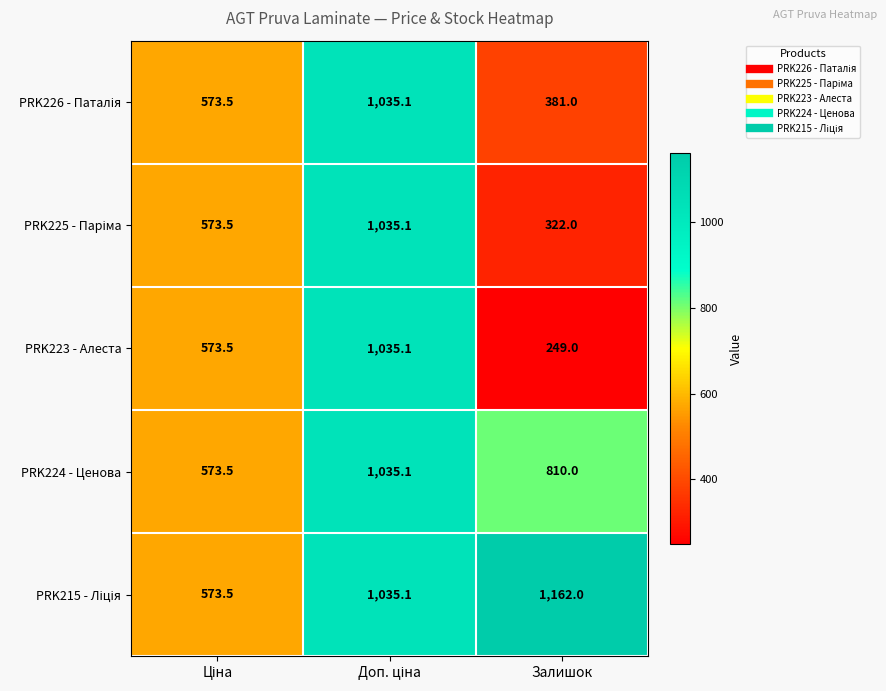

Which category has the lowest value across all series?

Залишок